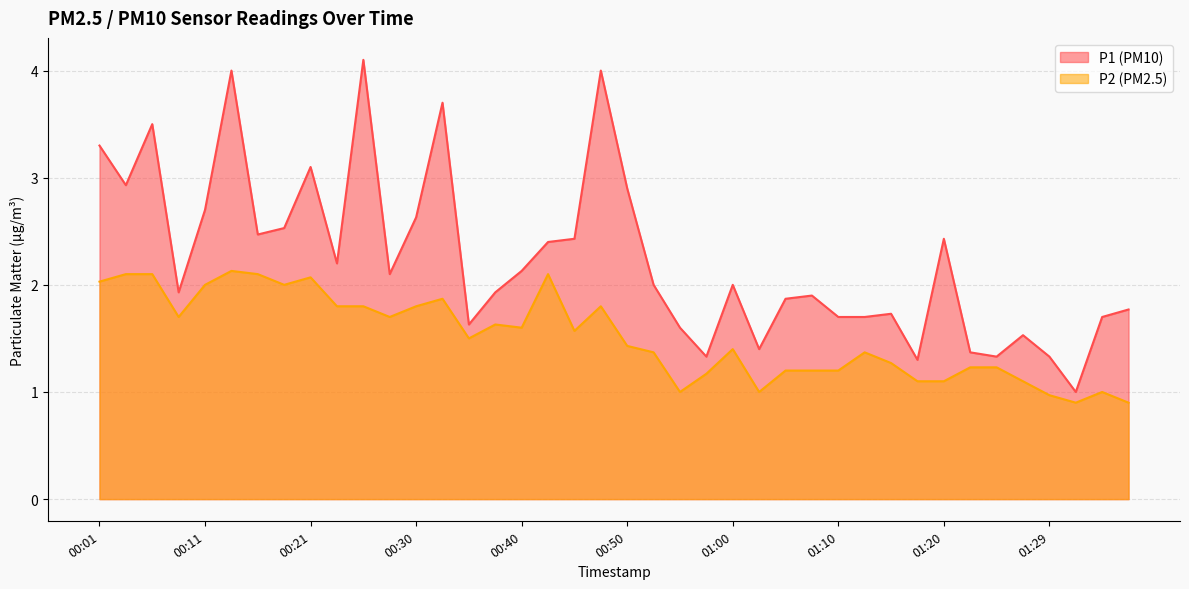

True or false: P2 and P1 intersect in this chart.

False